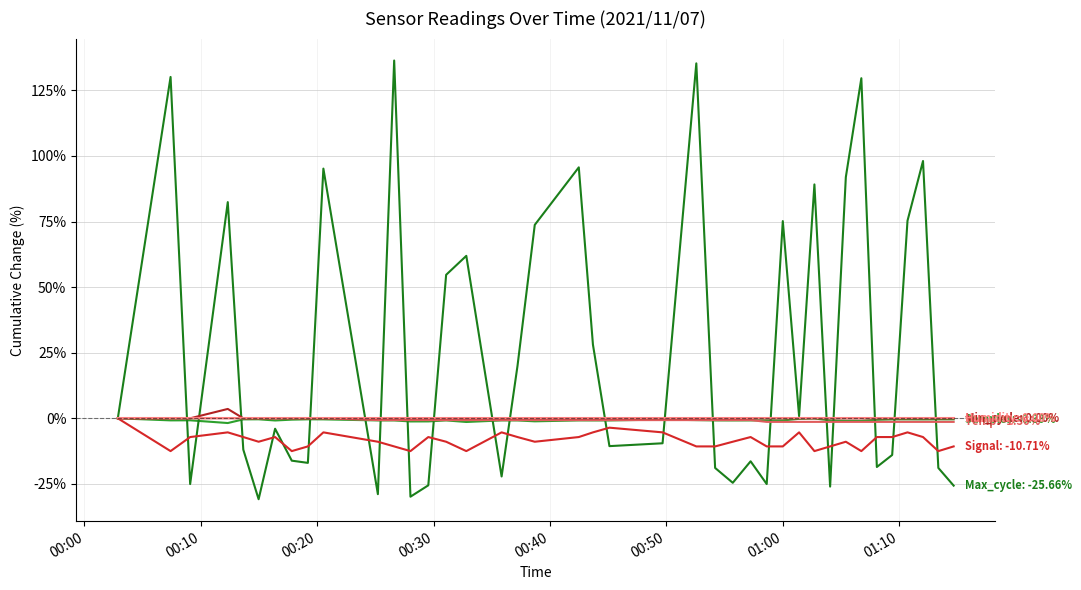

Does the chart display data point markers on the line(s)?

No